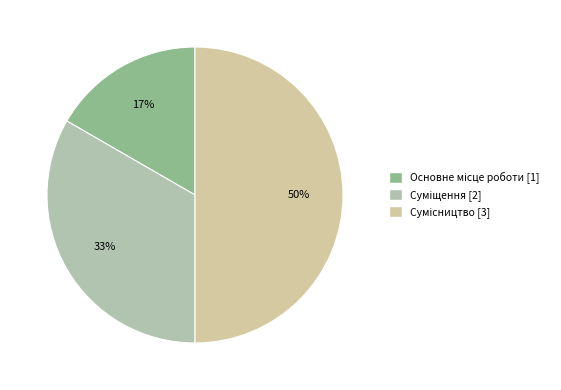

How many segments does this pie chart have?

3